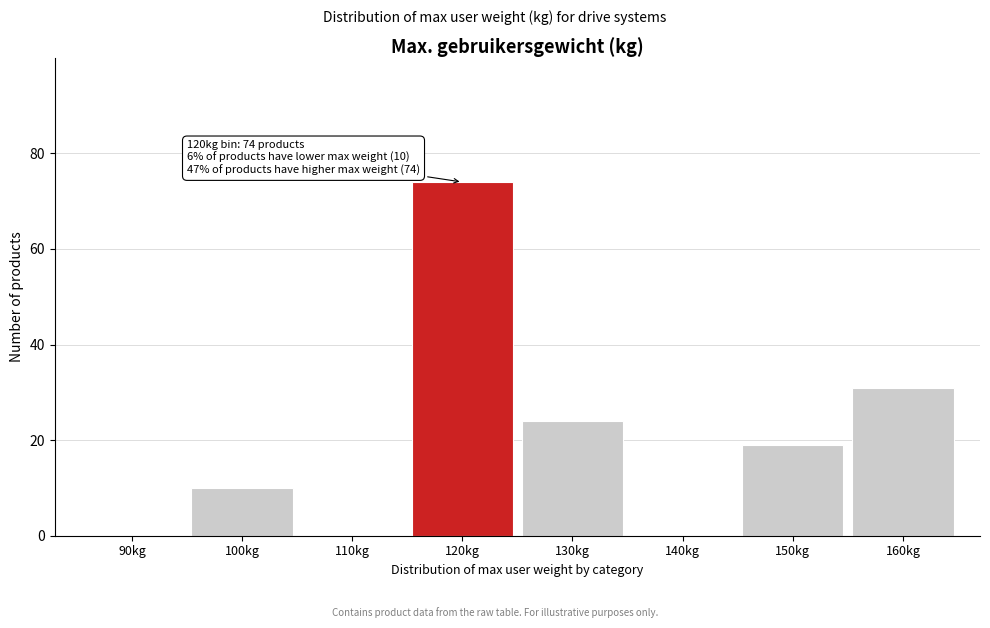

Reading right to left, what are all the values shown in this chart?

160kg=31	150kg=19	140kg=0	130kg=24	120kg=74	110kg=0	100kg=10	90kg=0